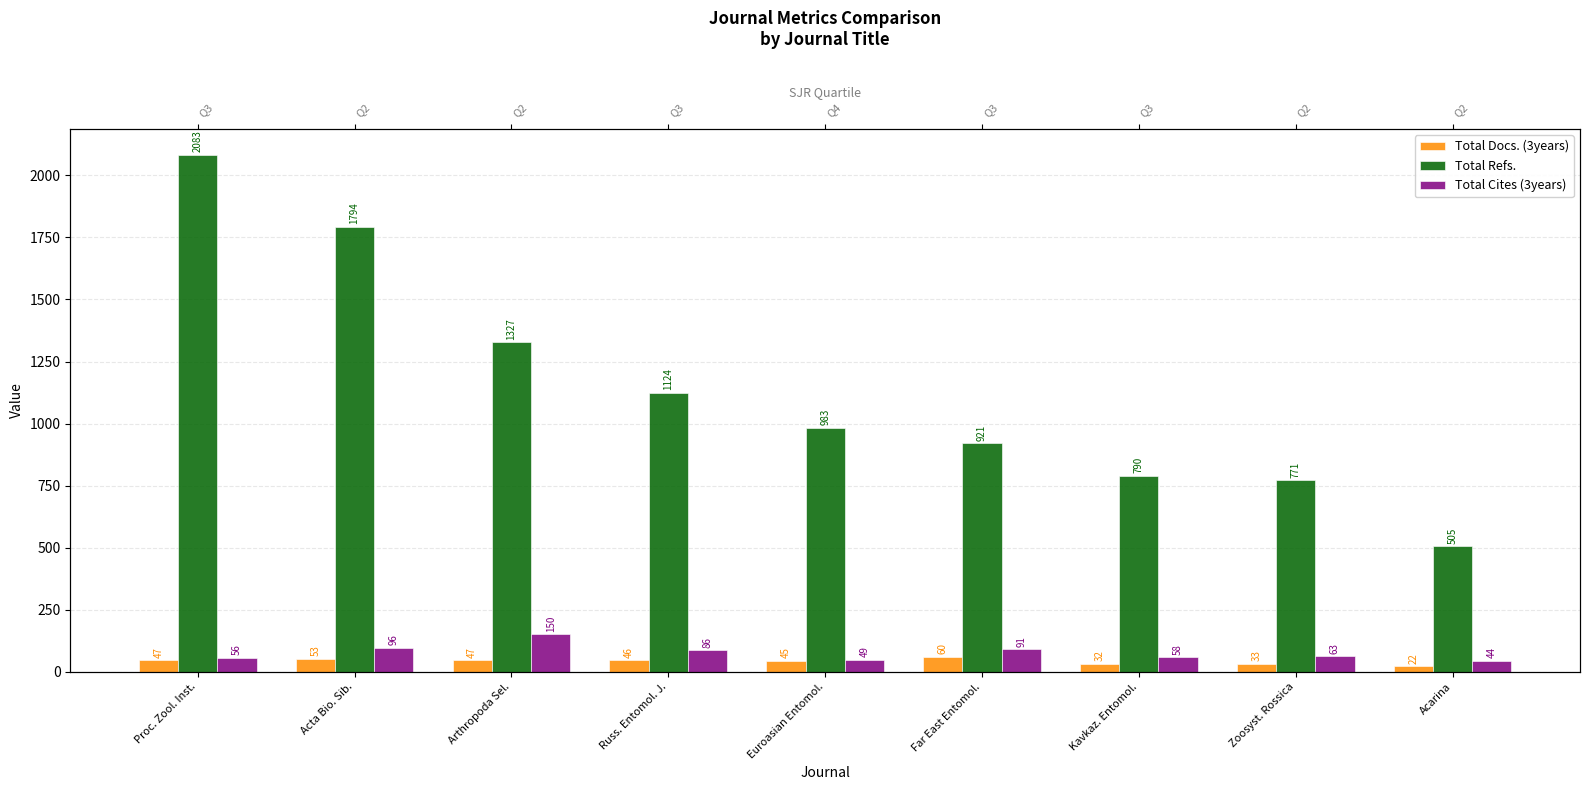

The Total Docs. (3years) series shows 45 at Euroasian Entomol.. True or false?

True